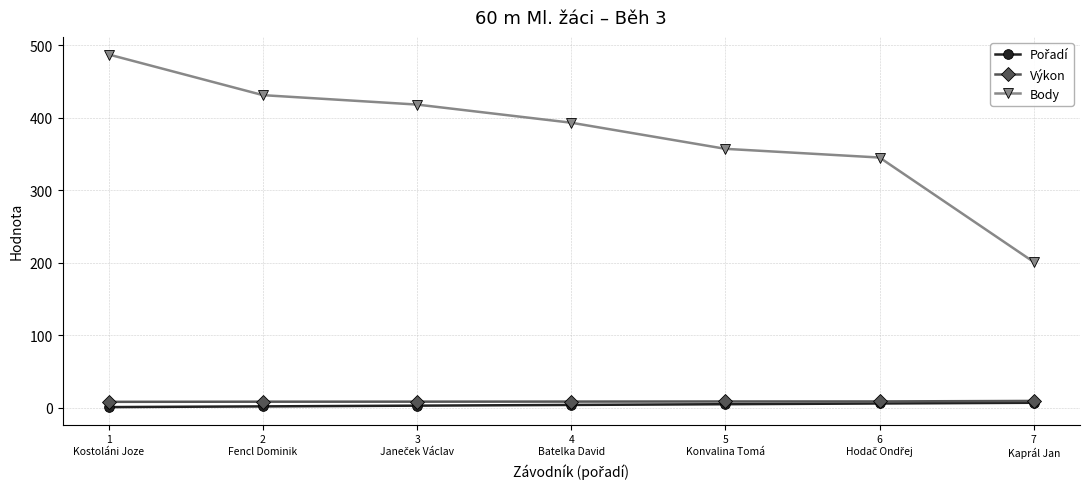

True or false: Výkon and Body intersect in this chart.

False